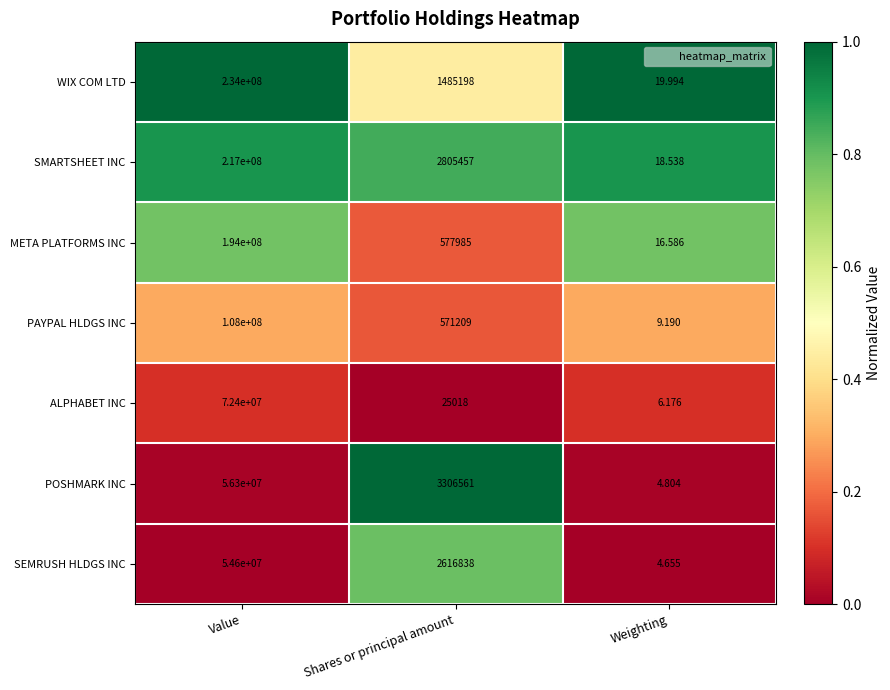

Which series has the largest total across all categories?

WIX COM LTD